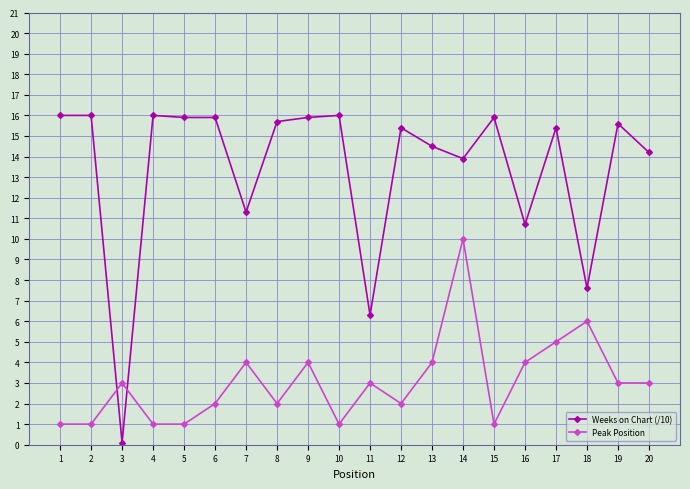

Is it true that Peak Position equals 1.0 at 2?

True